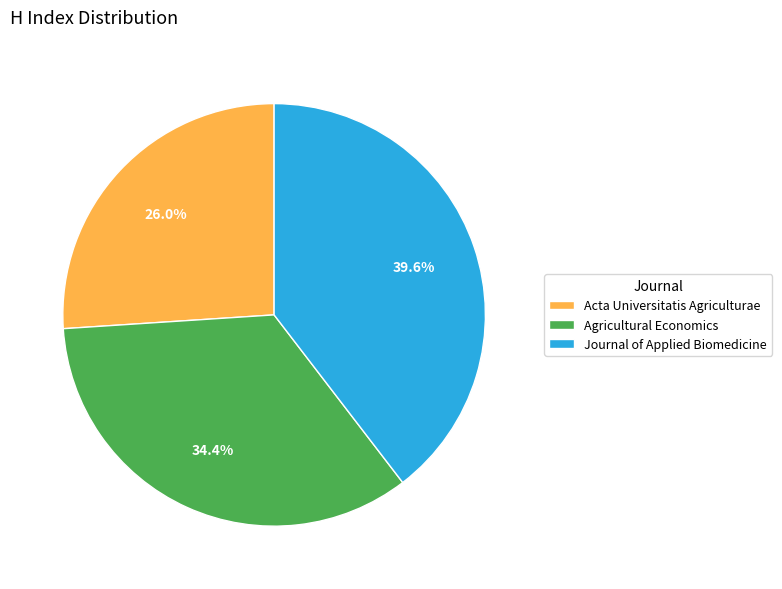

What percentage is NOT represented by Agricultural Economics?

65.6%